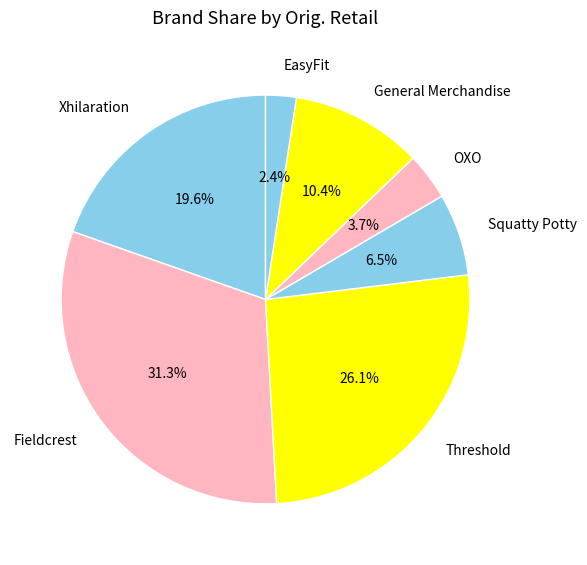

To the nearest percent, what is the combined percentage of Squatty Potty and General Merchandise?

17%